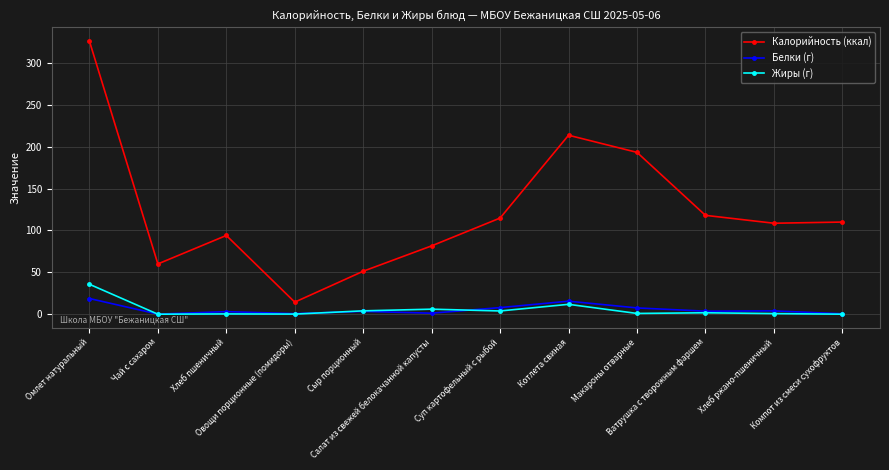

True or false: Жиры (г) and Калорийность (ккал) intersect in this chart.

False